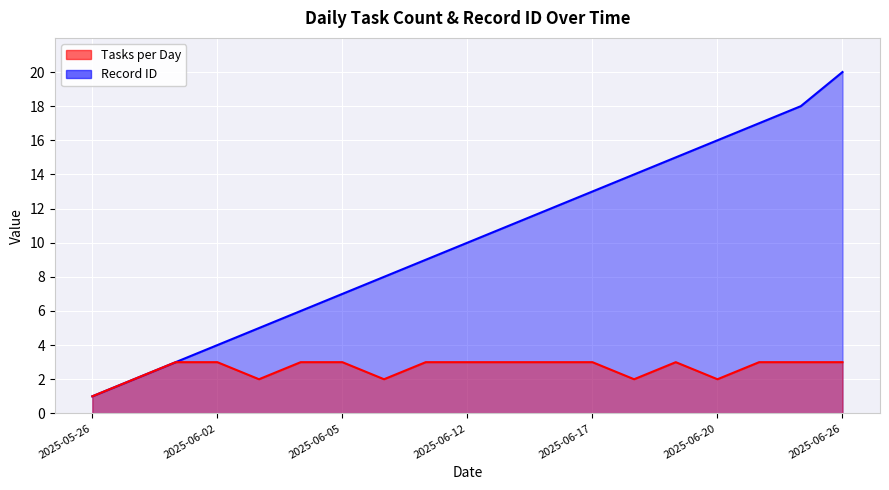

Approximately how many times larger is the value at 2025-06-03 compared to 2025-06-12?

0.7